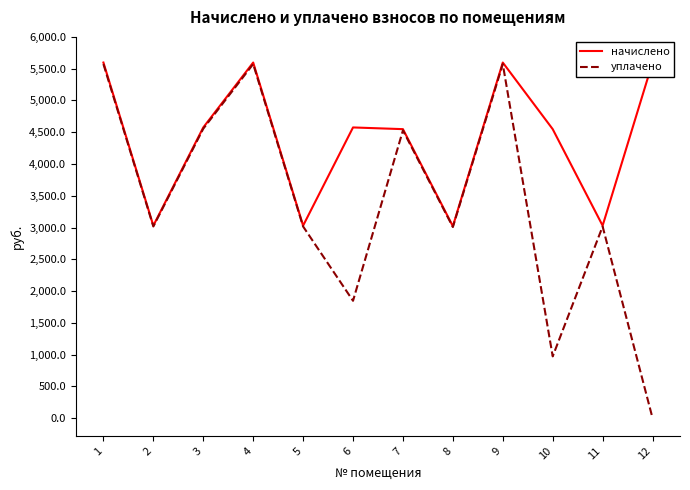

Between 1 and 3, which series saw the biggest shift?

начислено